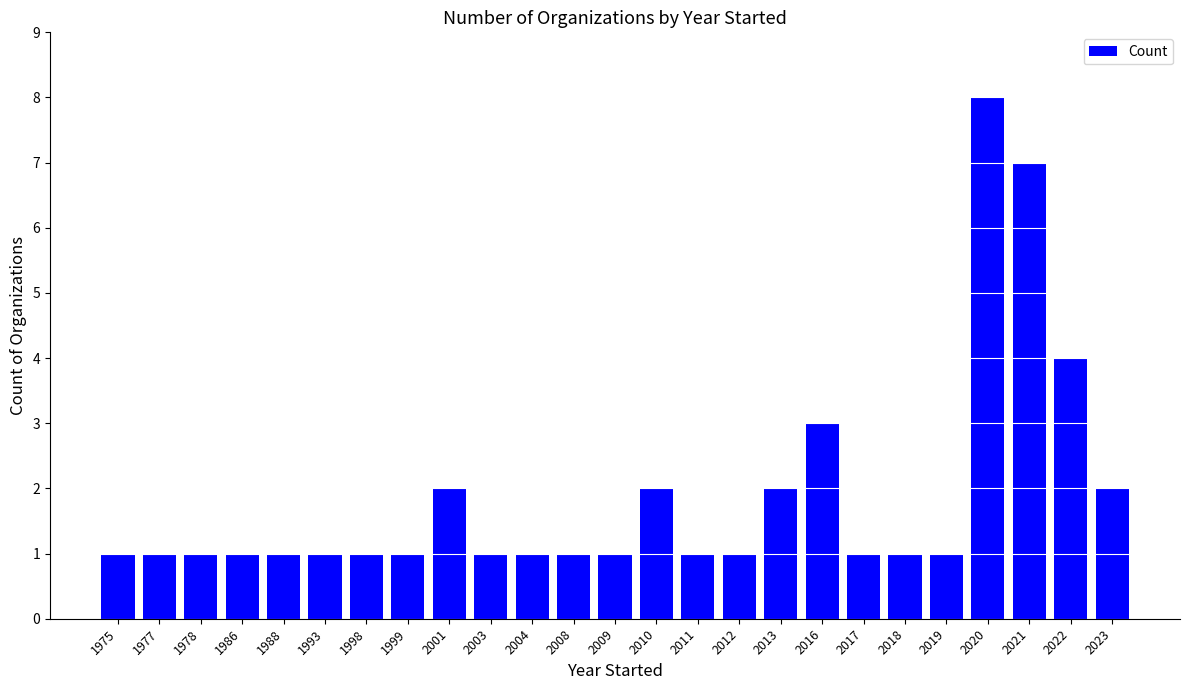

What is the change in value from 2004 to 2023?

+1